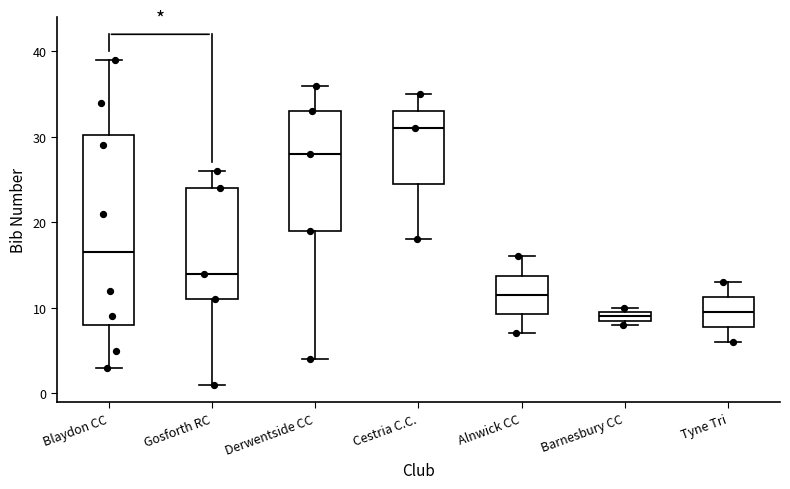

Where does the upper whisker of the box for Derwentside CC end on the y-axis? The values are not printed on the chart, so give them approximately, as read against the axis.

36